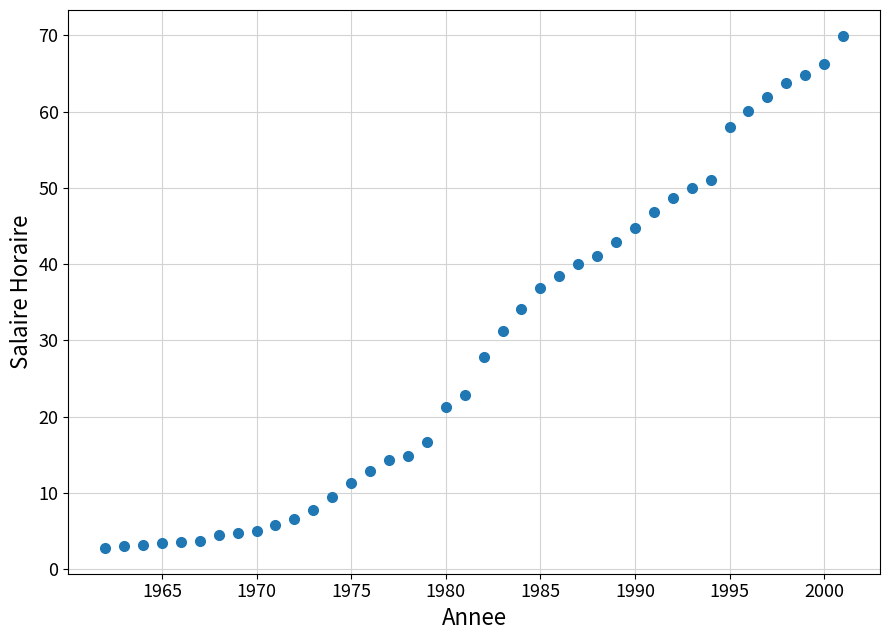

What is the range of Y values (max minus min)?

67.2